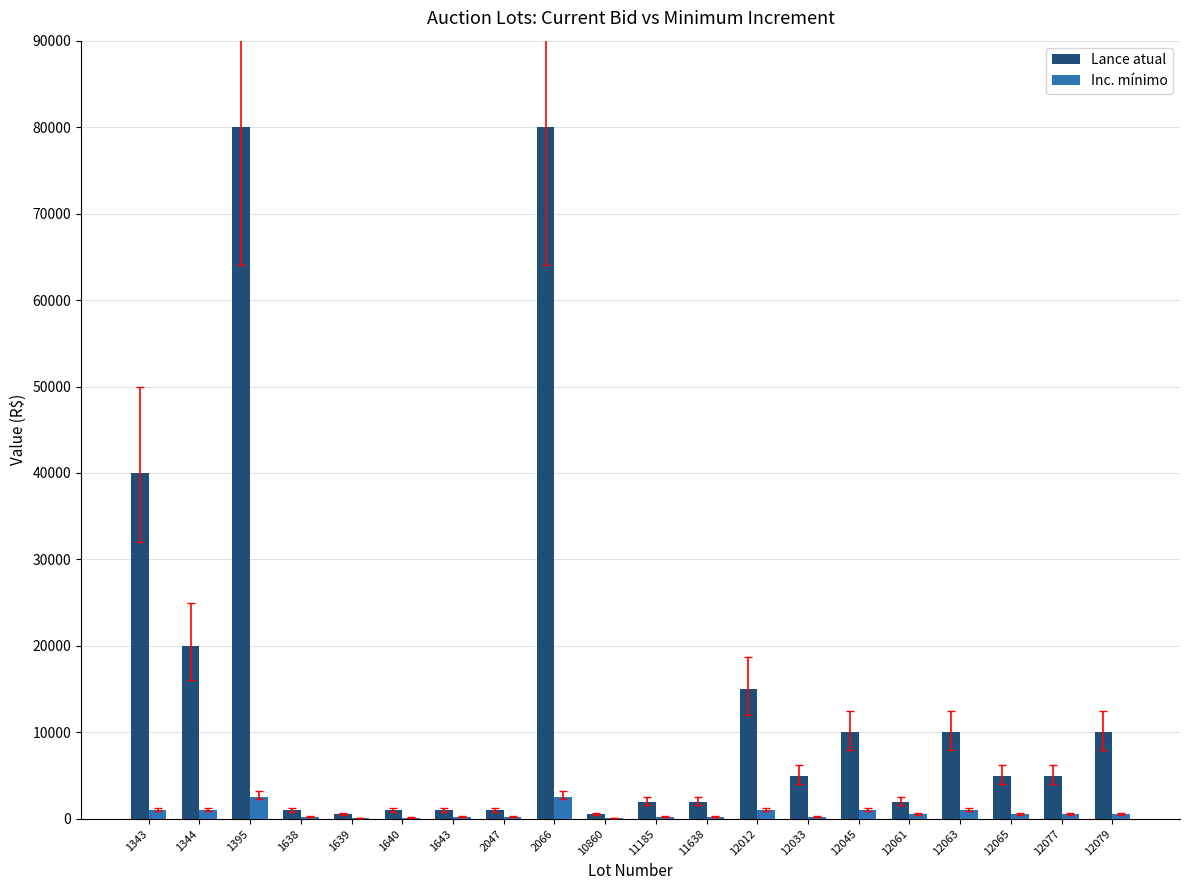

What is the maximum value for Inc. mínimo?

2500